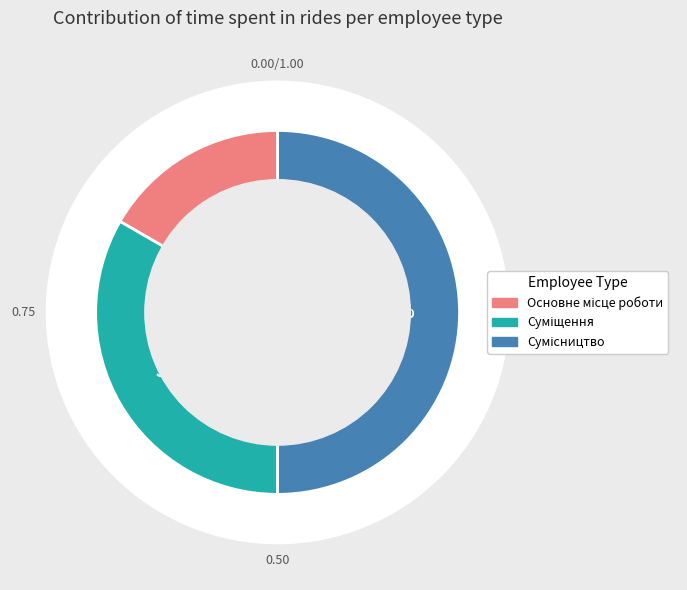

Which has a higher value, Основне місце роботи or Сумісництво?

Сумісництво